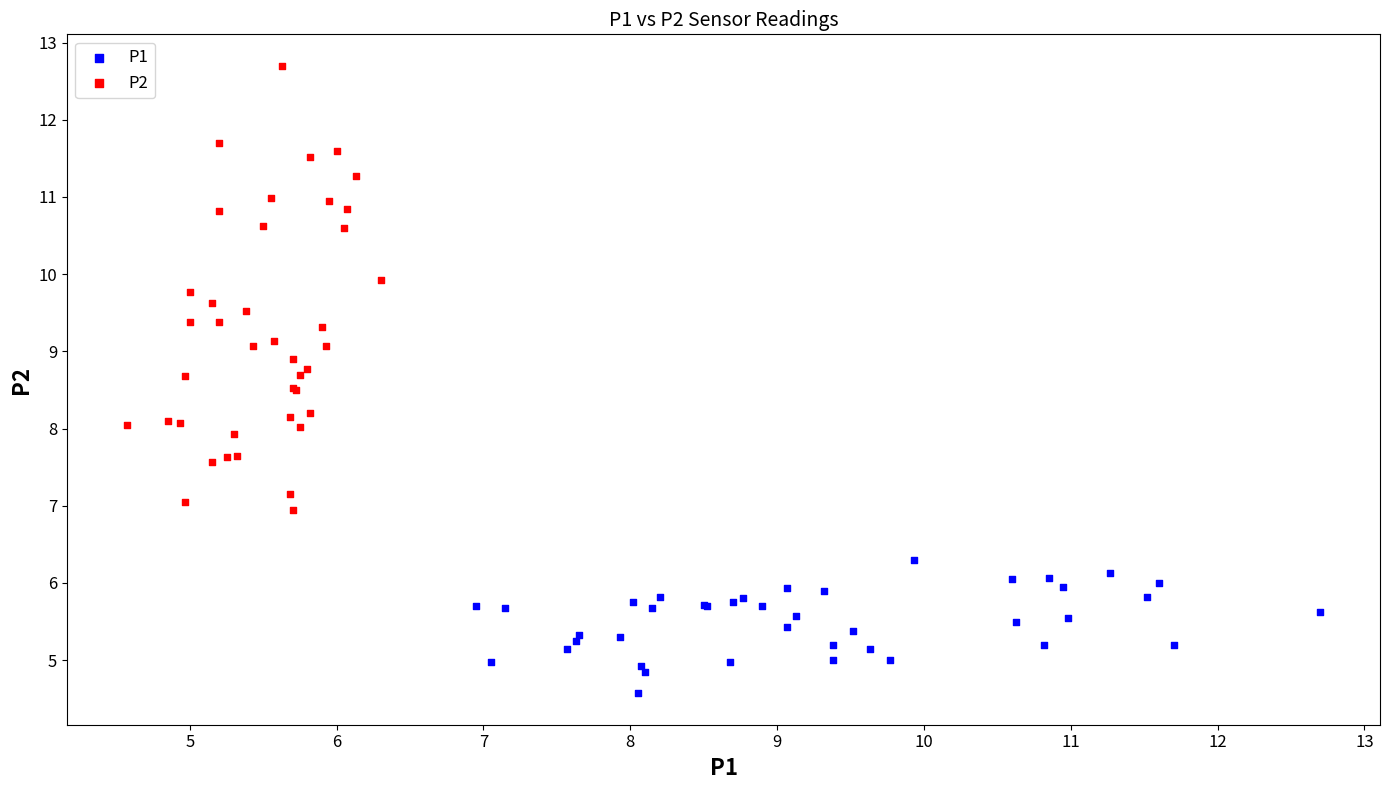

Which series reaches the minimum Y coordinate?

P1